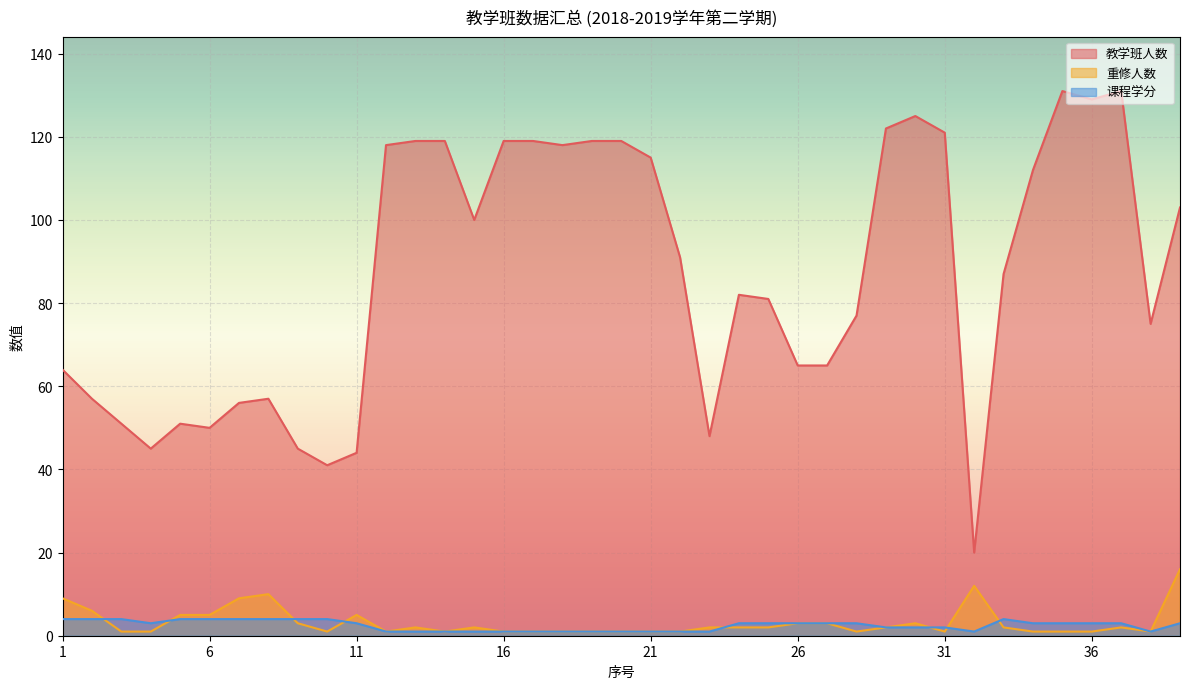

Where is the first local minimum for 重修人数?

10